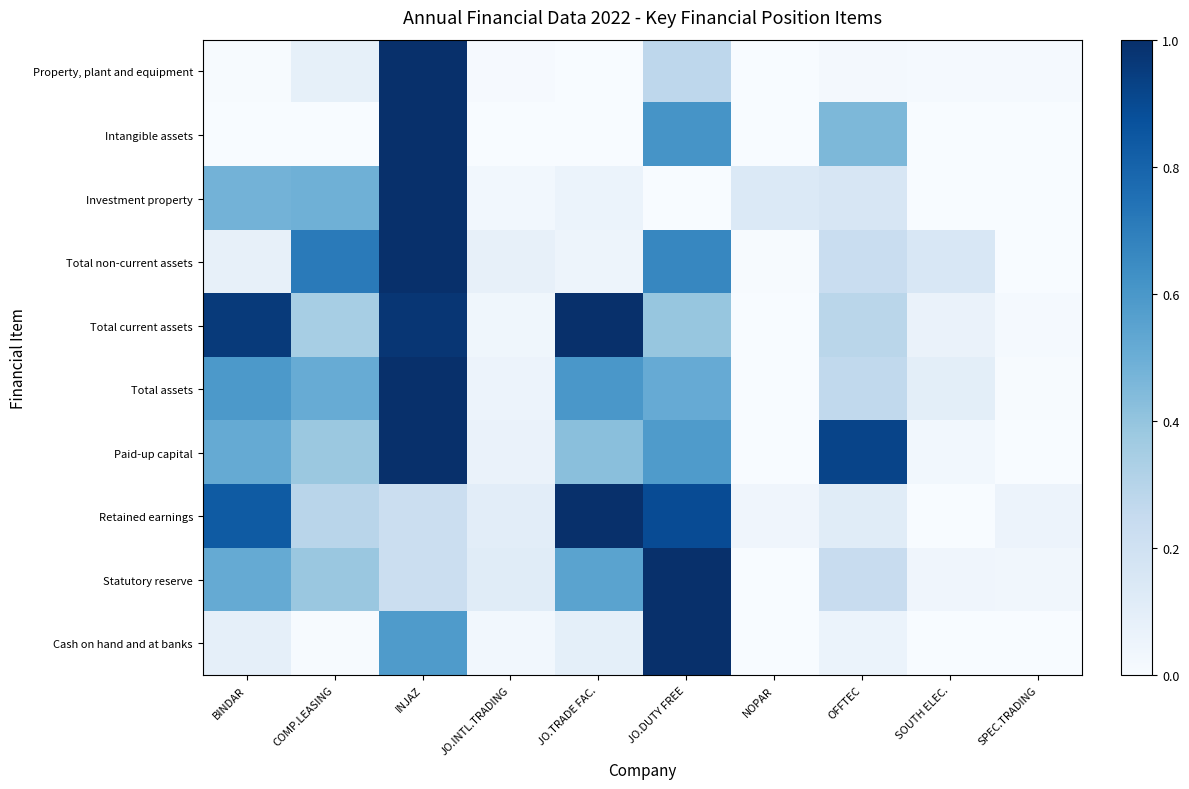

At which category is the sum across all series the highest?

INJAZ